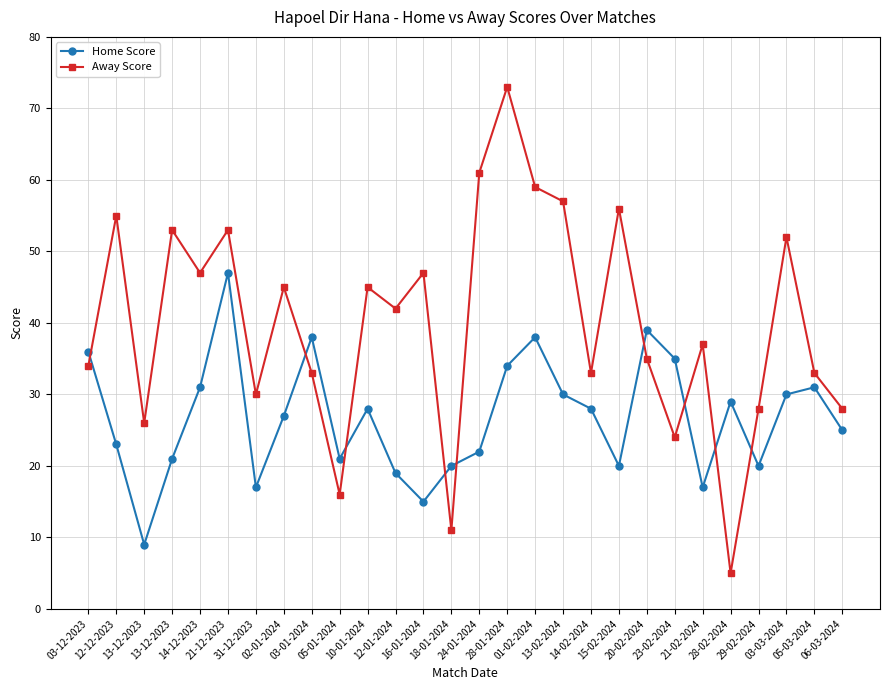

Where is the first local minimum for Away Score?

13-12-2023